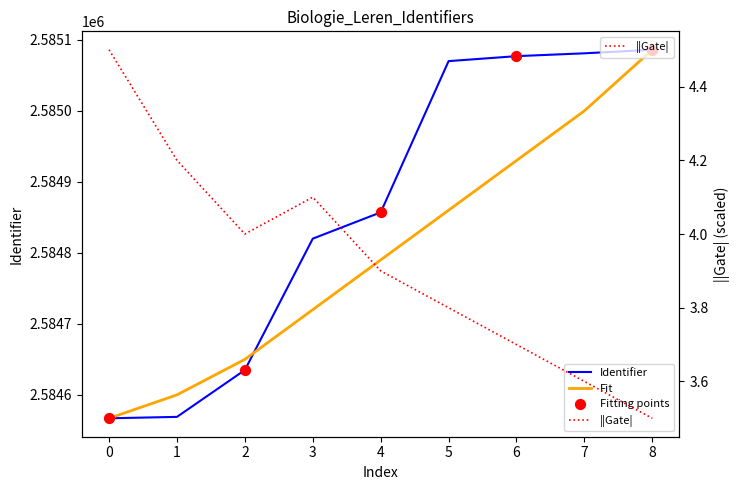

Which series contains the highest Y value?

Identifier